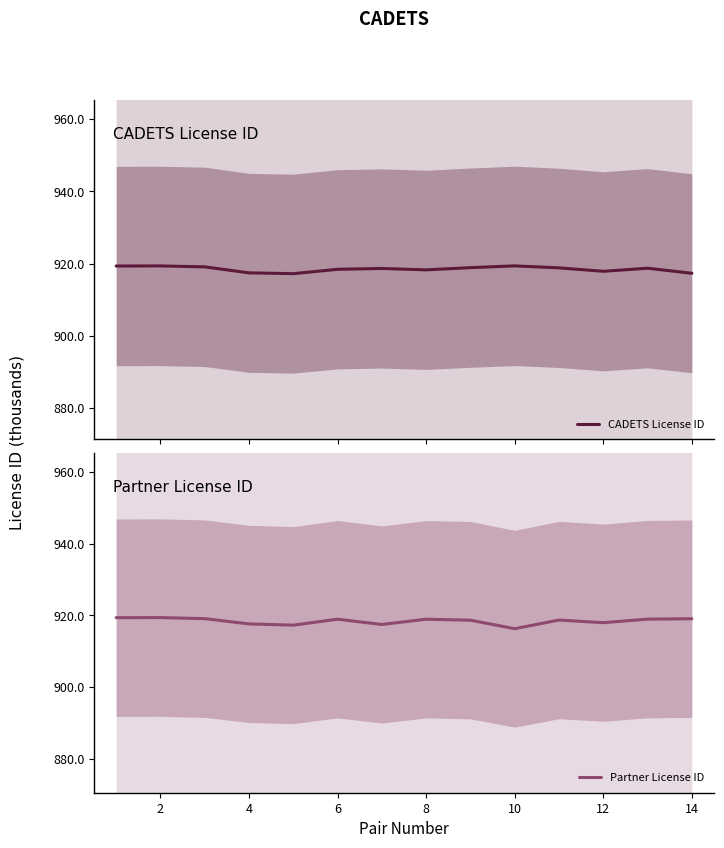

How many times do Partner License ID and CADETS License ID cross each other?

6